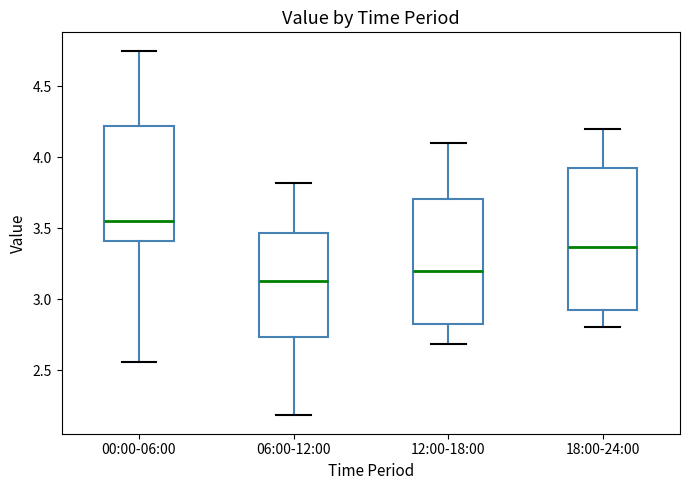

Comparing the boxes themselves (not the whiskers), which one is the tallest?

18:00-24:00